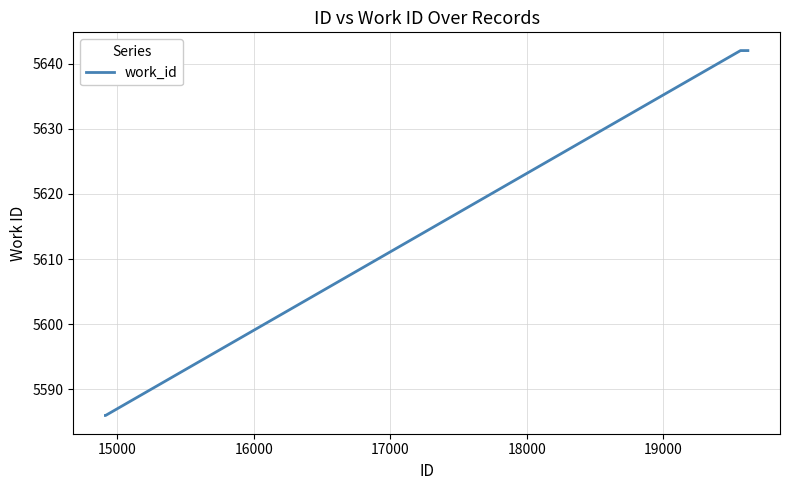

What is the maximum value shown in the chart?

5642